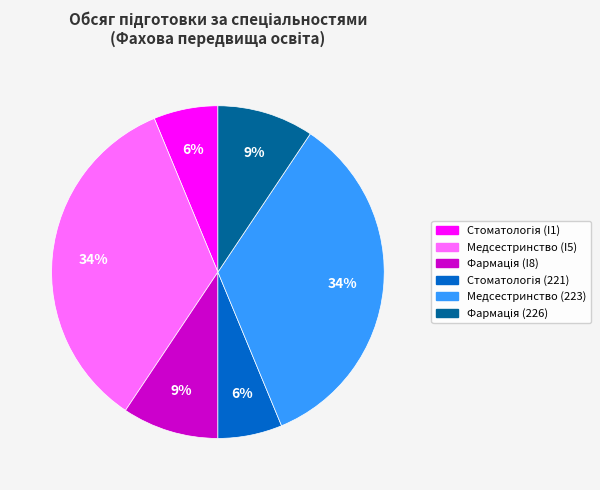

To the nearest percent, what is the average slice percentage?

17%